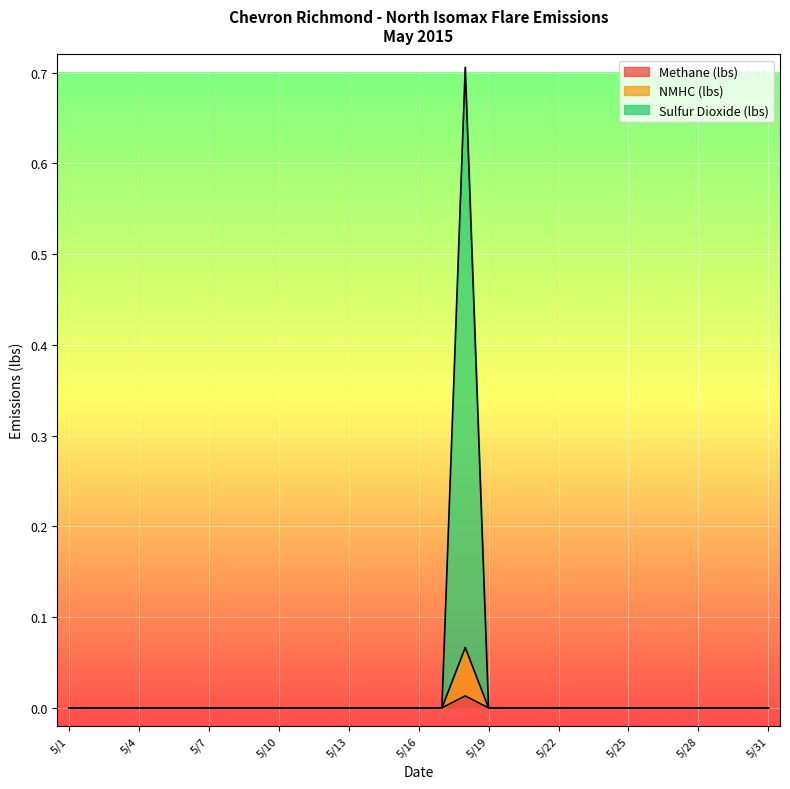

Is it true that Sulfur Dioxide (lbs) equals -0.2 at 5/22?

False